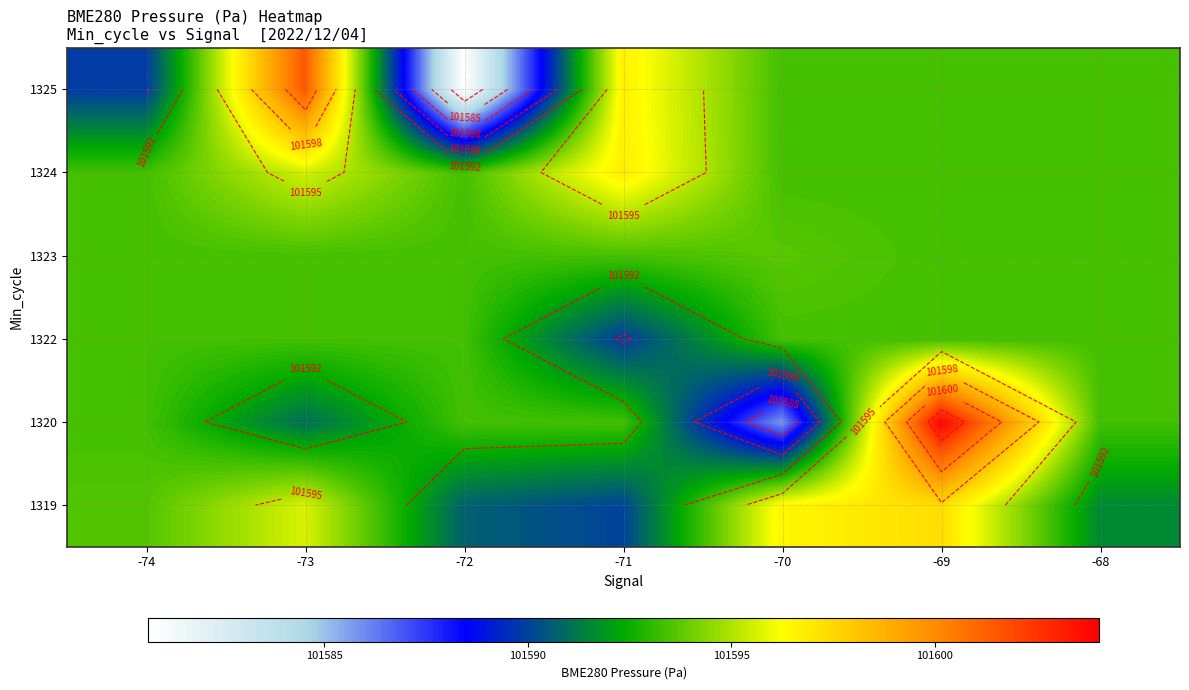

At which category is the sum across all series the highest?

-69